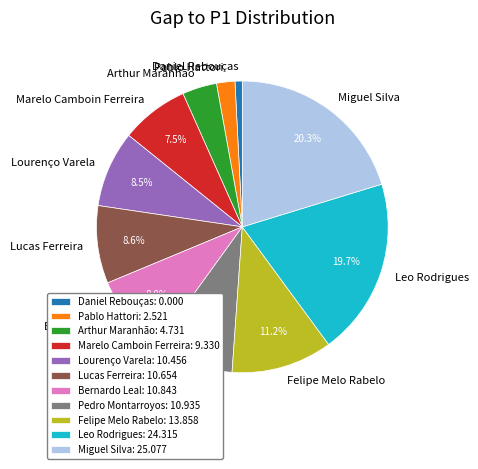

Is the sum of Pedro Montarroyos and Leo Rodrigues greater than half?

No